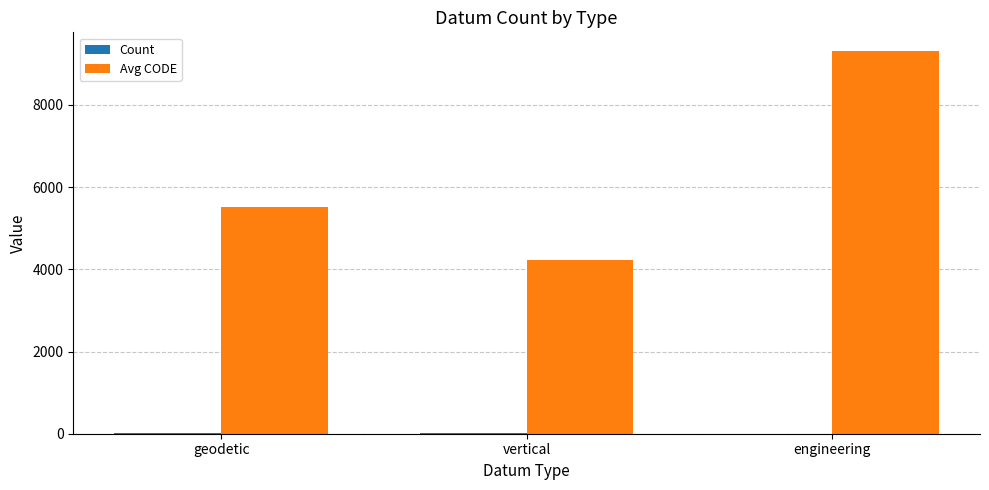

How many series are shown in this chart?

2